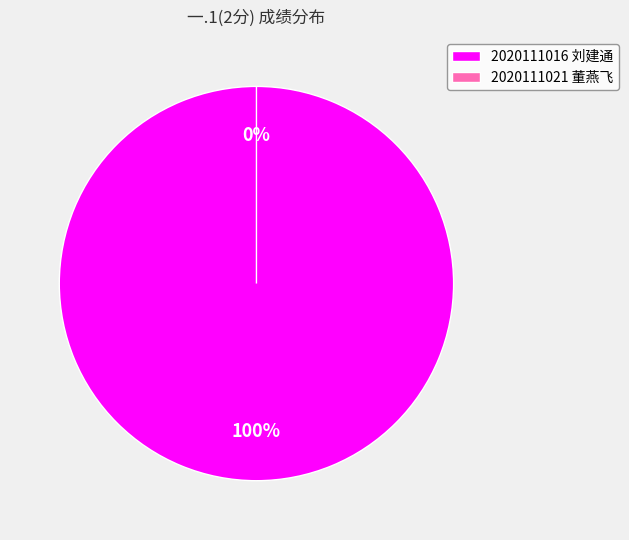

What is the largest slice in the pie chart?

2020111016 刘建通